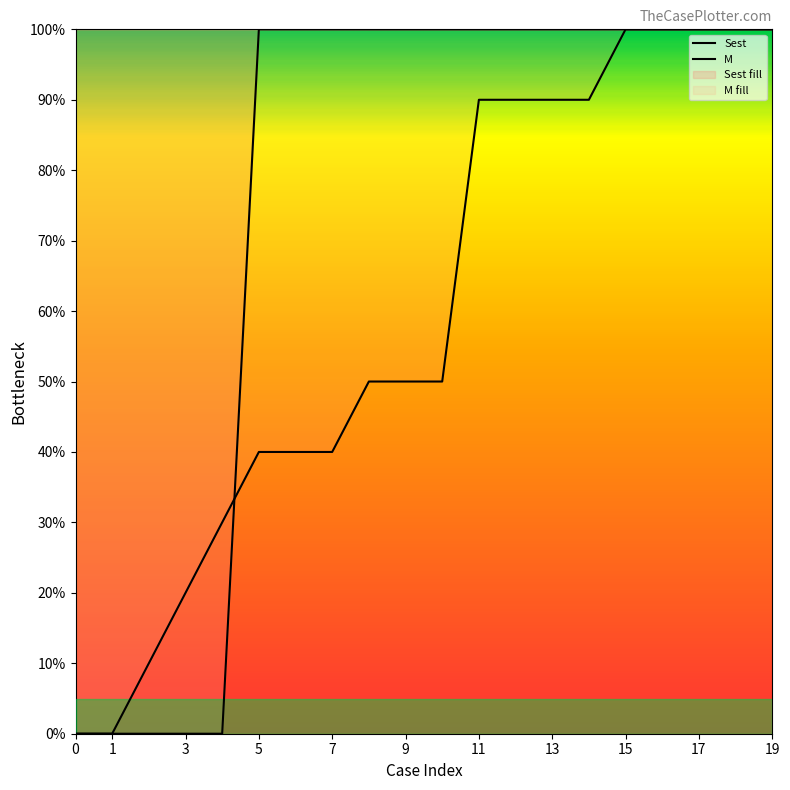

Does the chart display data point markers on the line(s)?

No